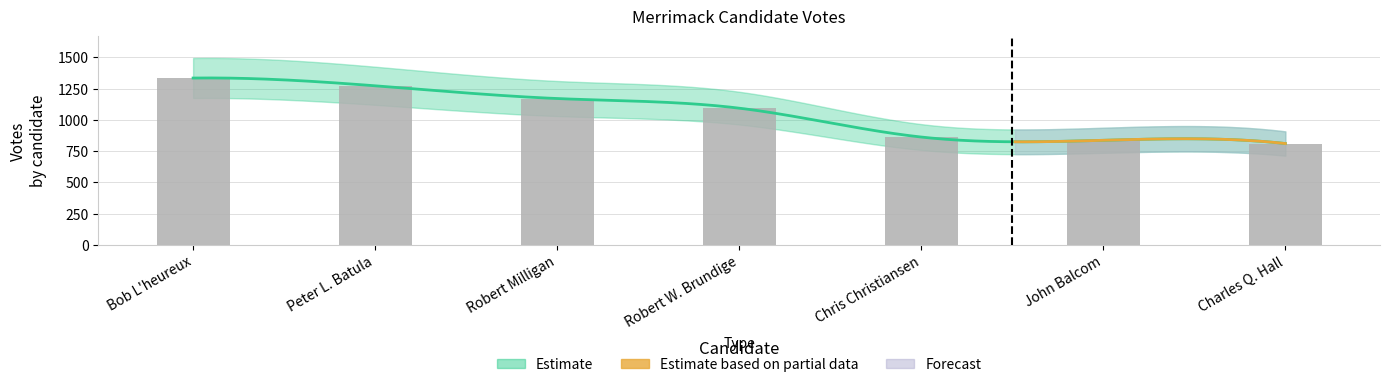

Reading right to left, transcribe all the data shown in this chart.

810	836	862	1093	1170	1272	1334